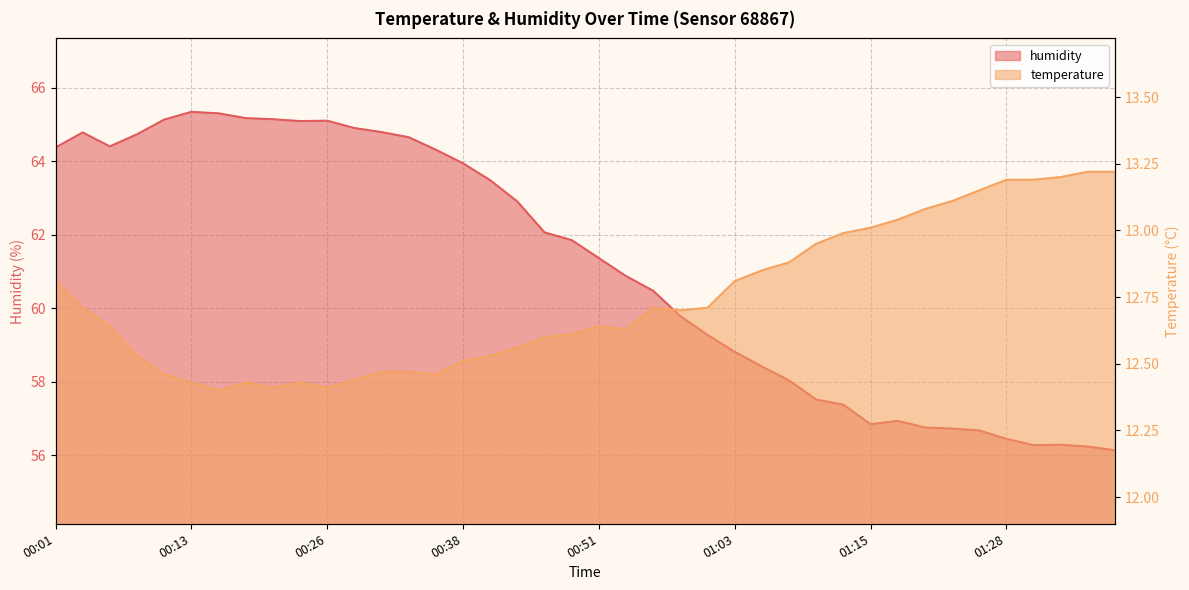

Where is the first local minimum for humidity?

00:06